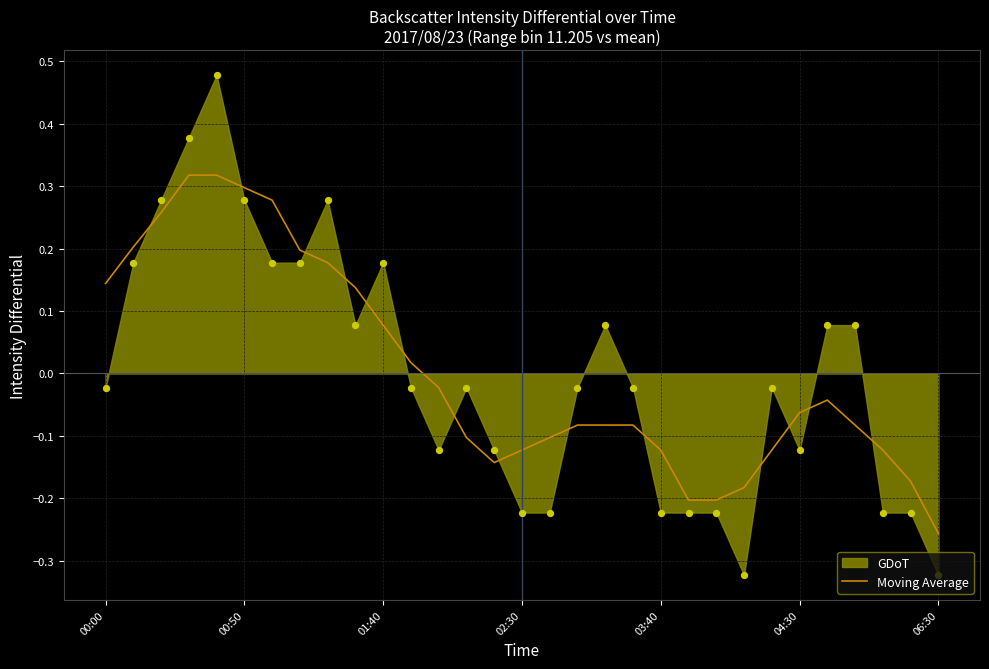

Between 29 and 18, which is larger?

18